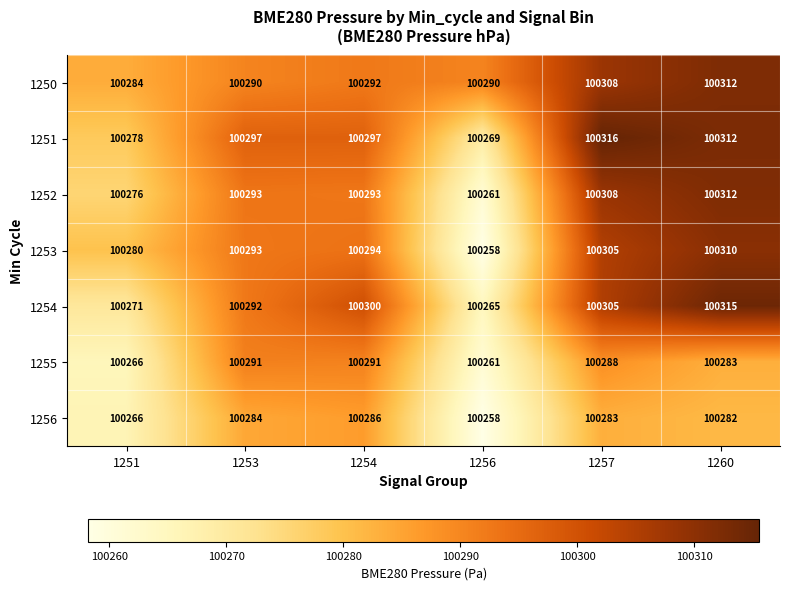

Which category has the lowest value in the 1253 series?

1256